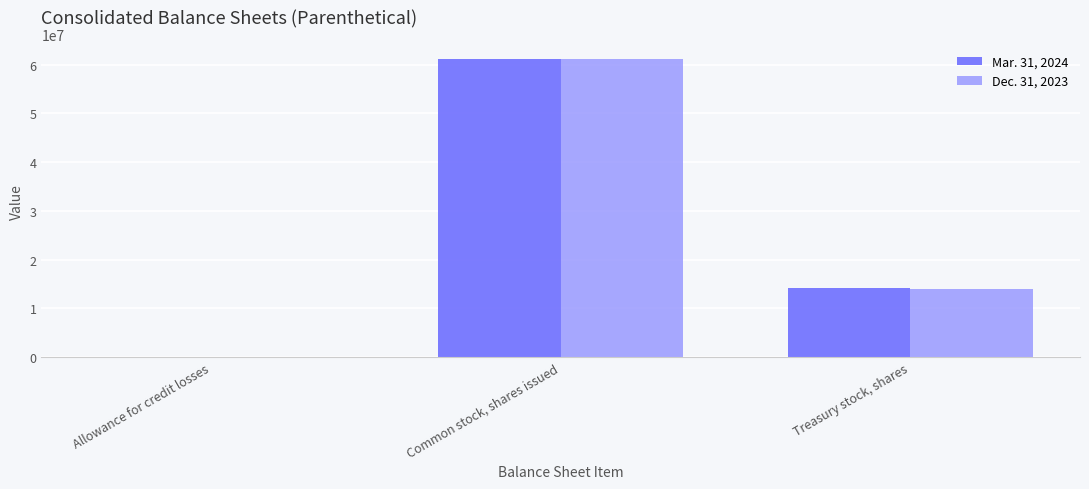

At which category is the sum across all series the highest?

Common stock, shares issued